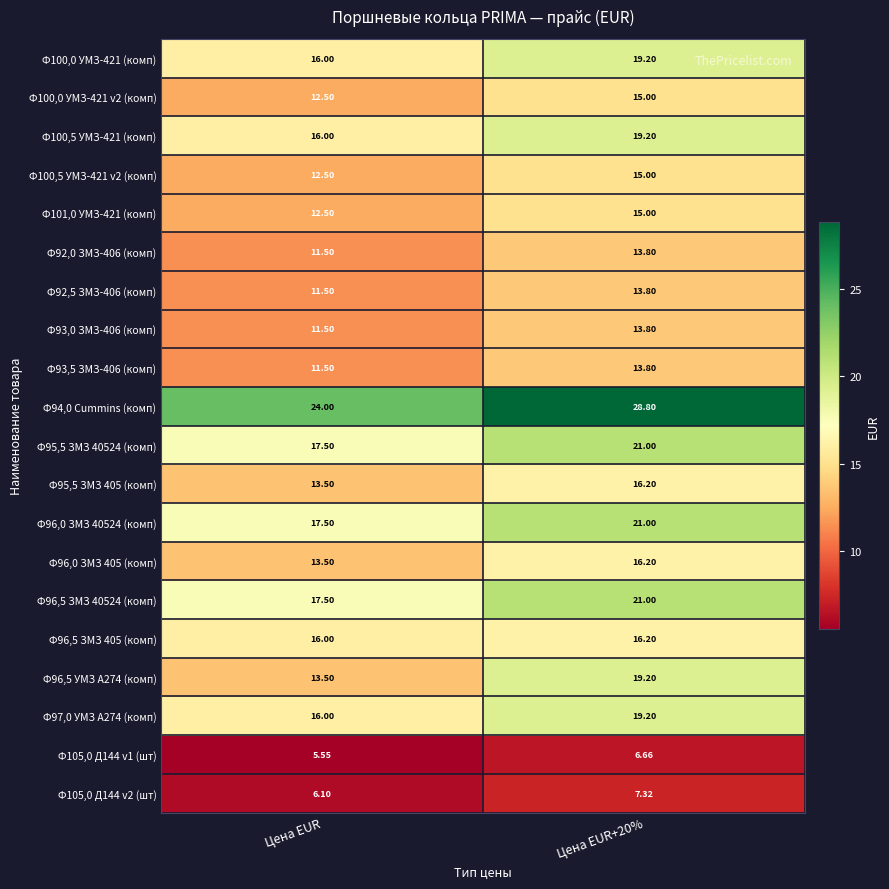

Where is Ф100,5 УМЗ-421 v2 (комп) nearest to the value 13?

Цена EUR